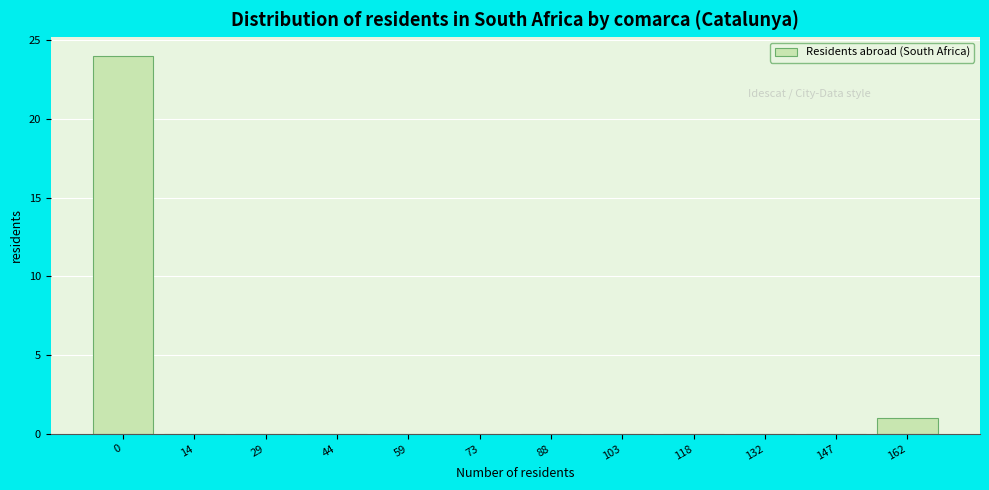

Reading right to left, transcribe all the data shown in this chart.

162=1	147=0	132=0	118=0	103=0	88=0	73=0	59=0	44=0	29=0	14=0	0=24